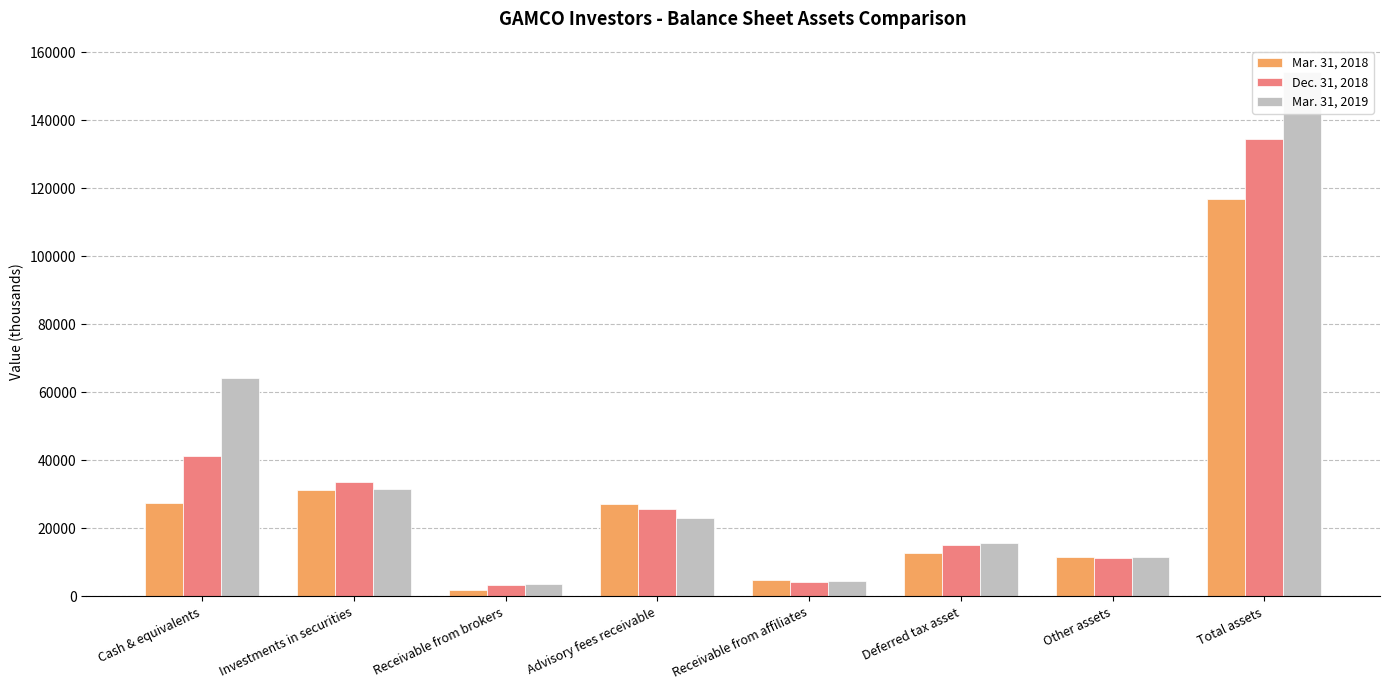

At which category is the sum across all series the highest?

Total assets